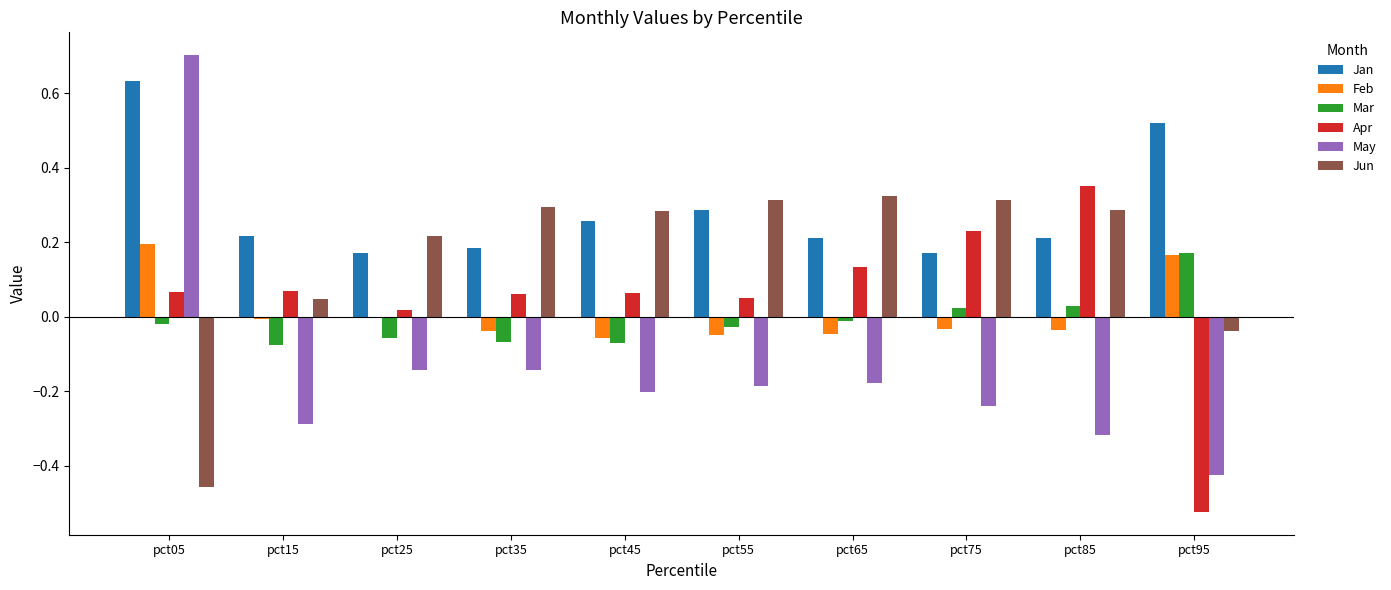

At how many categories does at least one series exceed 0?

10